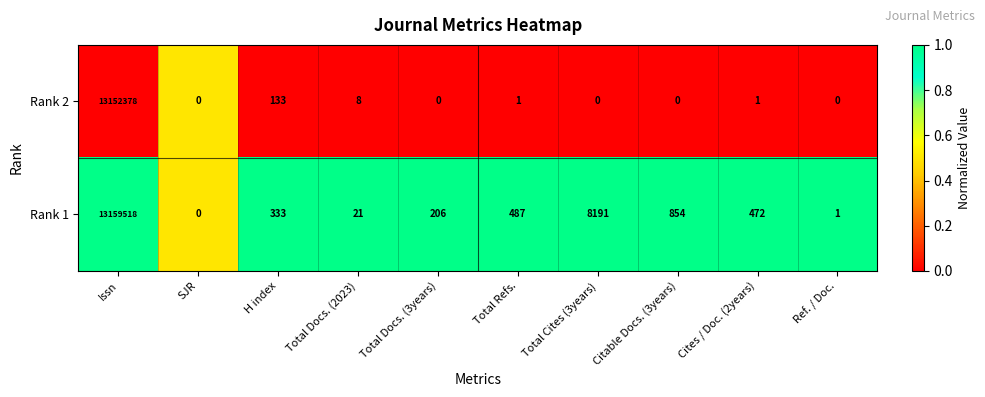

Which category has the highest value in the Rank 1 series?

Issn